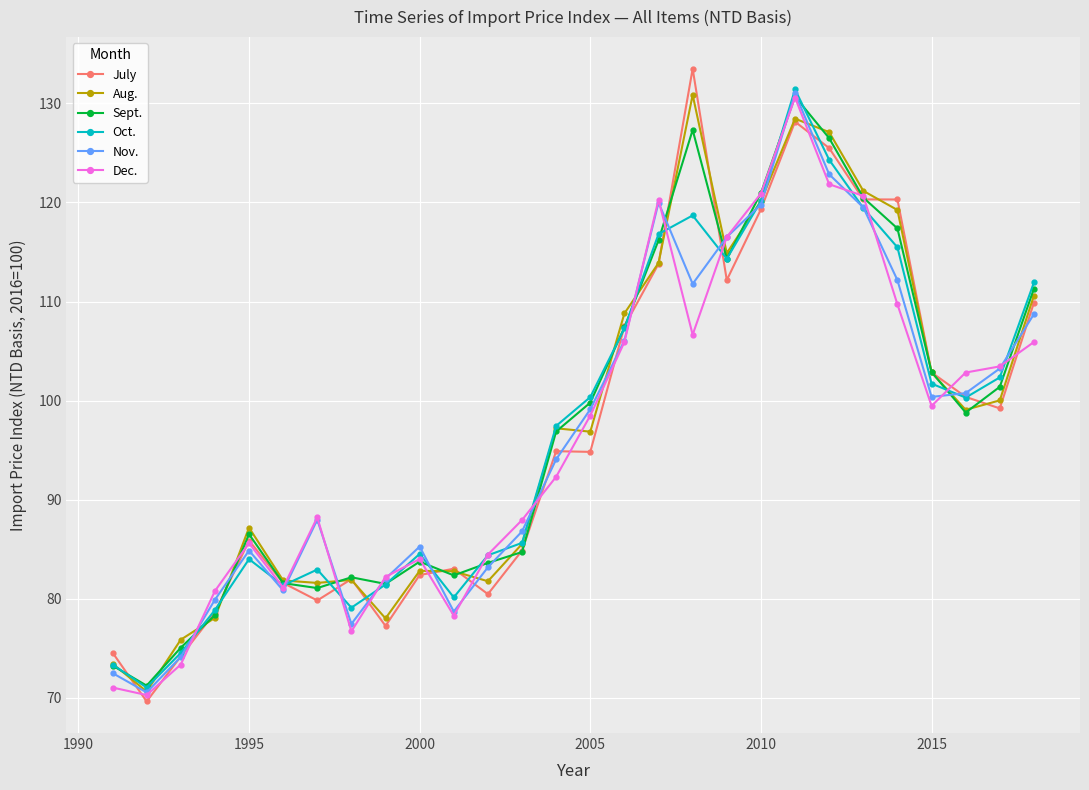

What is the value of the Dec. point at the 15th from the left?

98.5